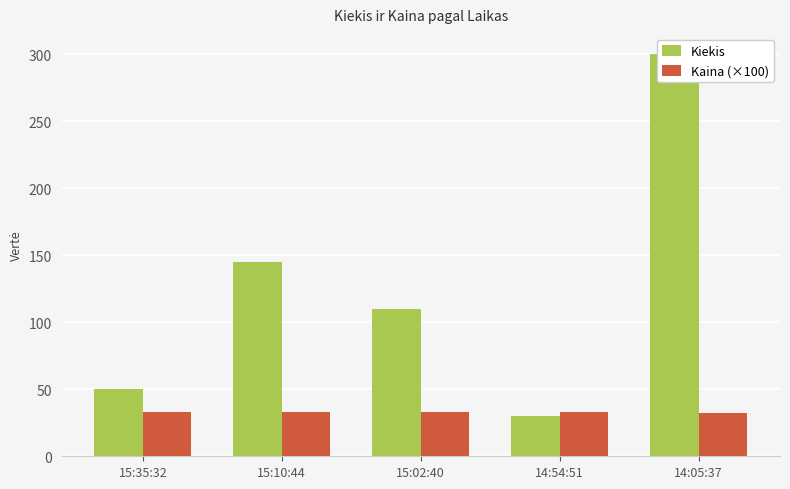

What is the approximate value of Kiekis at 15:10:44?

145.0